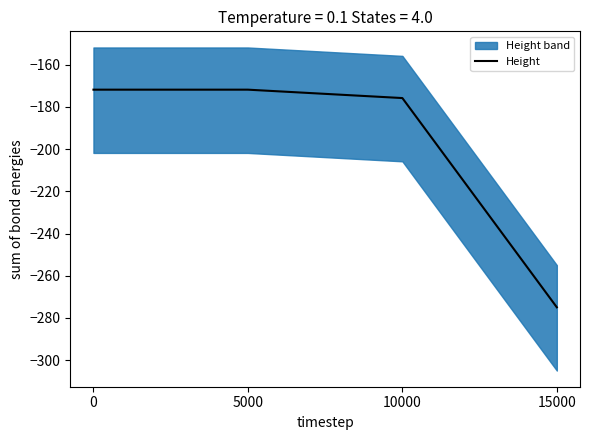

The chart shows a value of -275.0 at 15000. True or false?

True